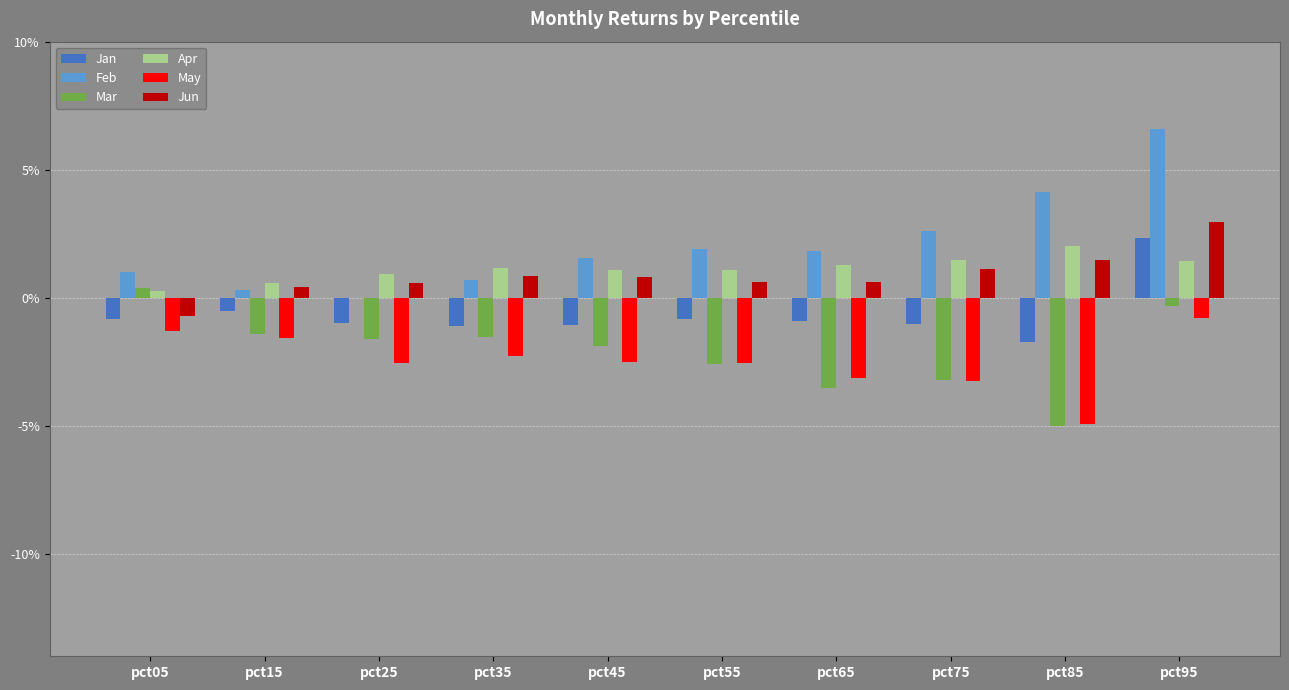

Rank the series at pct95 from highest to lowest value.

Feb, Jun, Jan, Apr, Mar, May